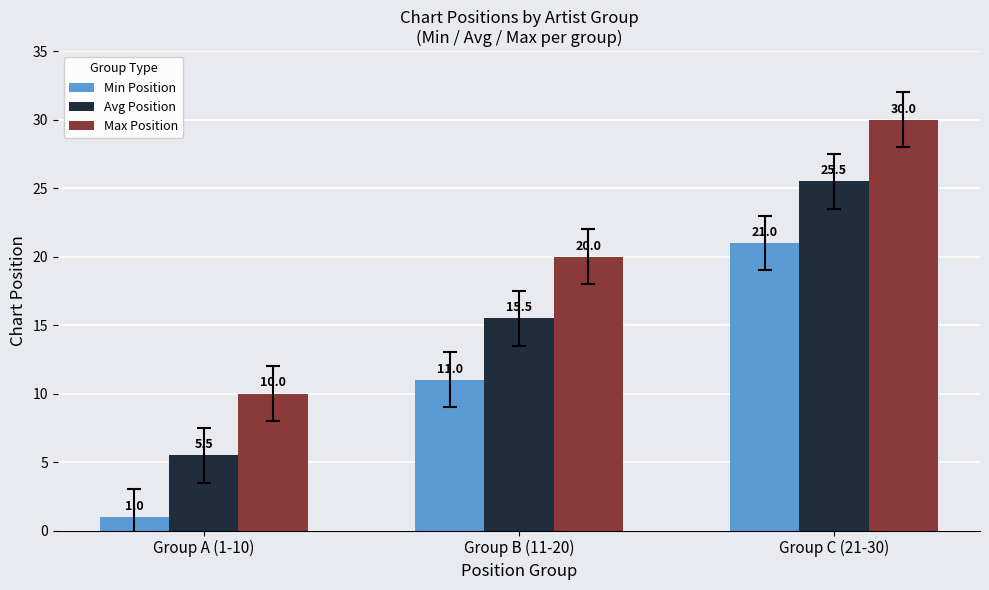

What is the difference between the highest and lowest values at Group A (1-10)?

9.0